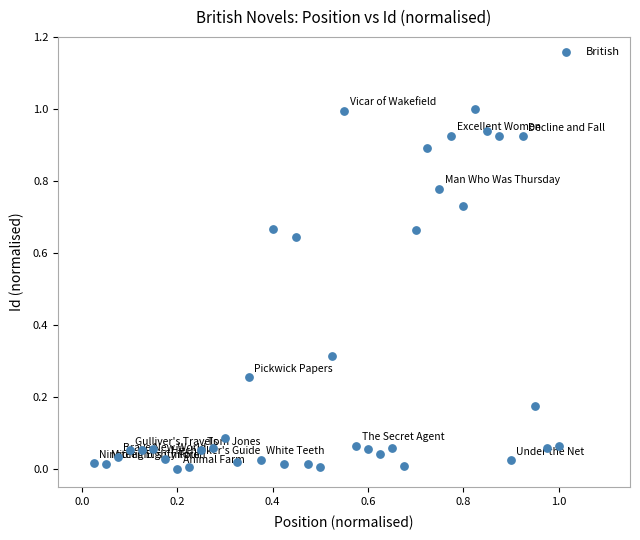

What is the range of Y values (max minus min)?

1.0